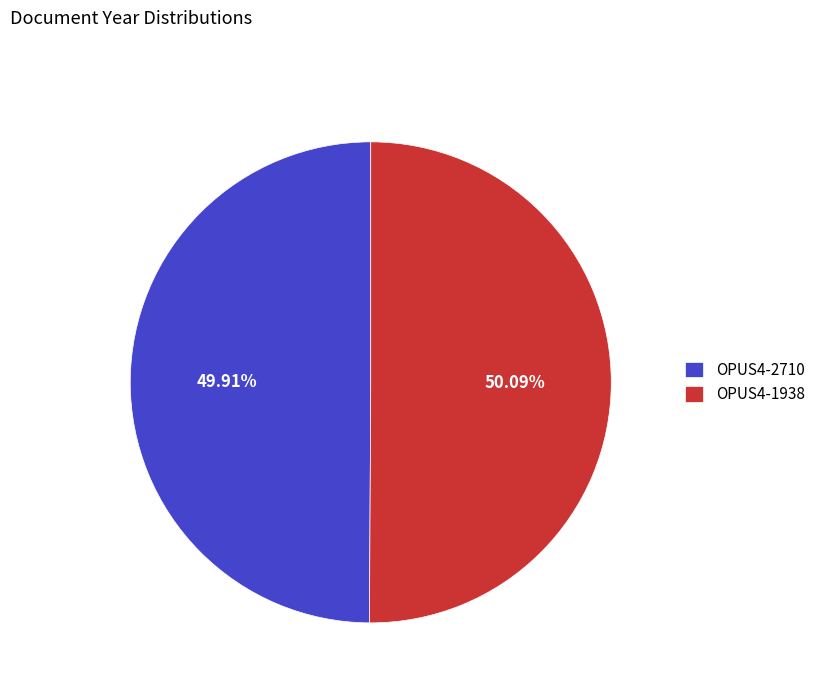

Approximately how many times larger is the value at OPUS4-1938 compared to OPUS4-2710?

1.0